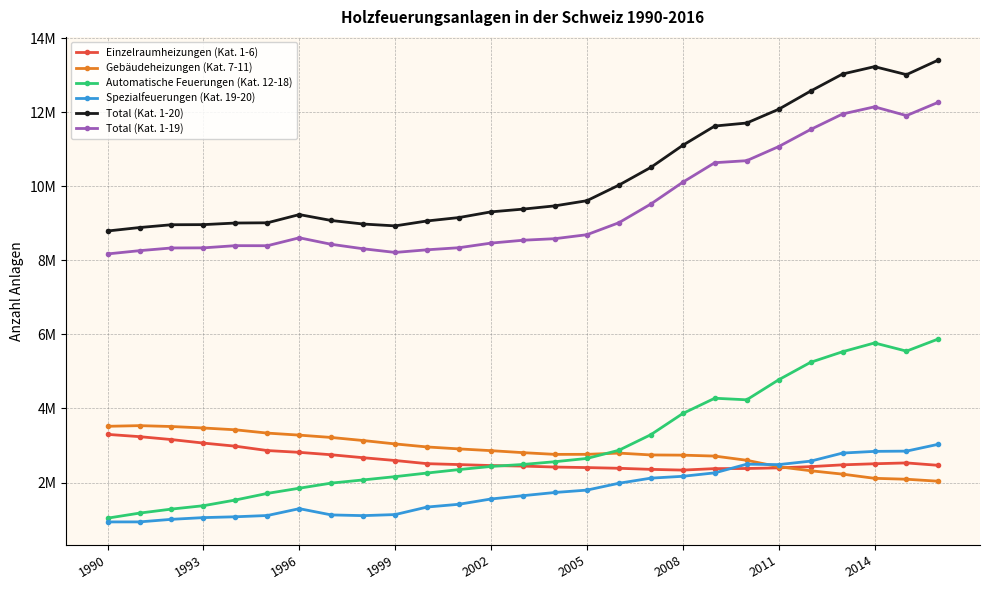

True or false: Total (Kat. 1-19) and Gebäudeheizungen (Kat. 7-11) cross at least once.

False